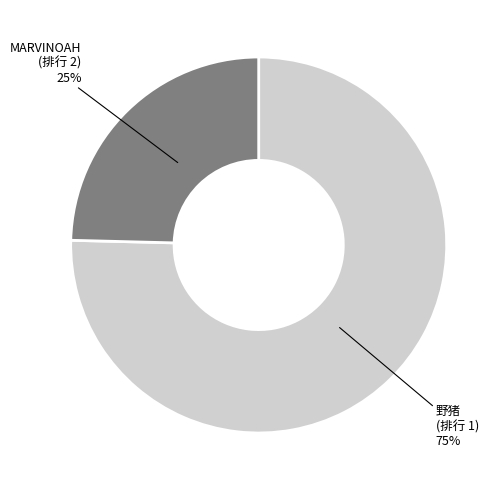

To the nearest percent, what is the average slice percentage?

50%